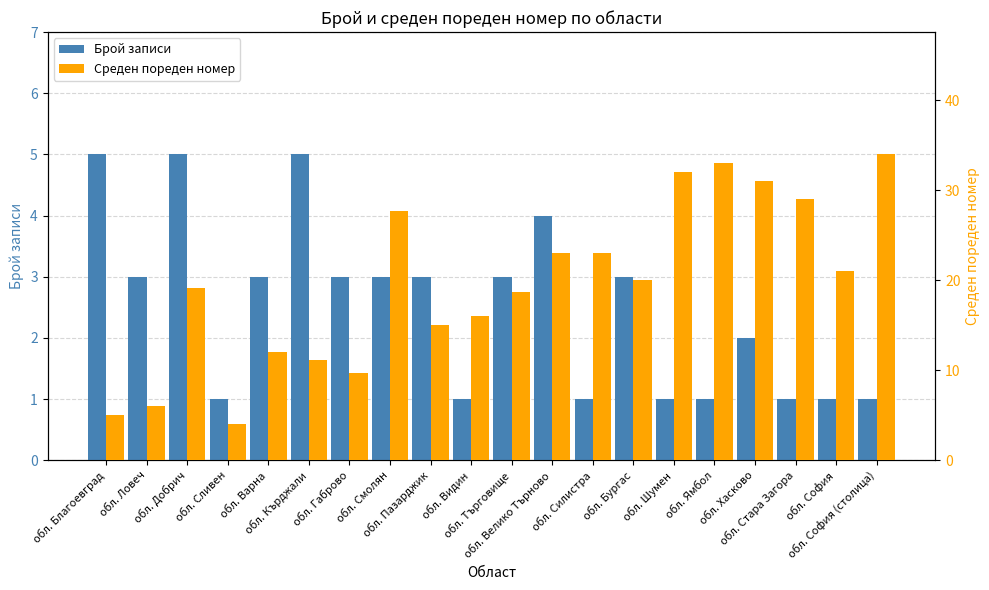

What is the difference between the highest and lowest values at обл. София?

20.0